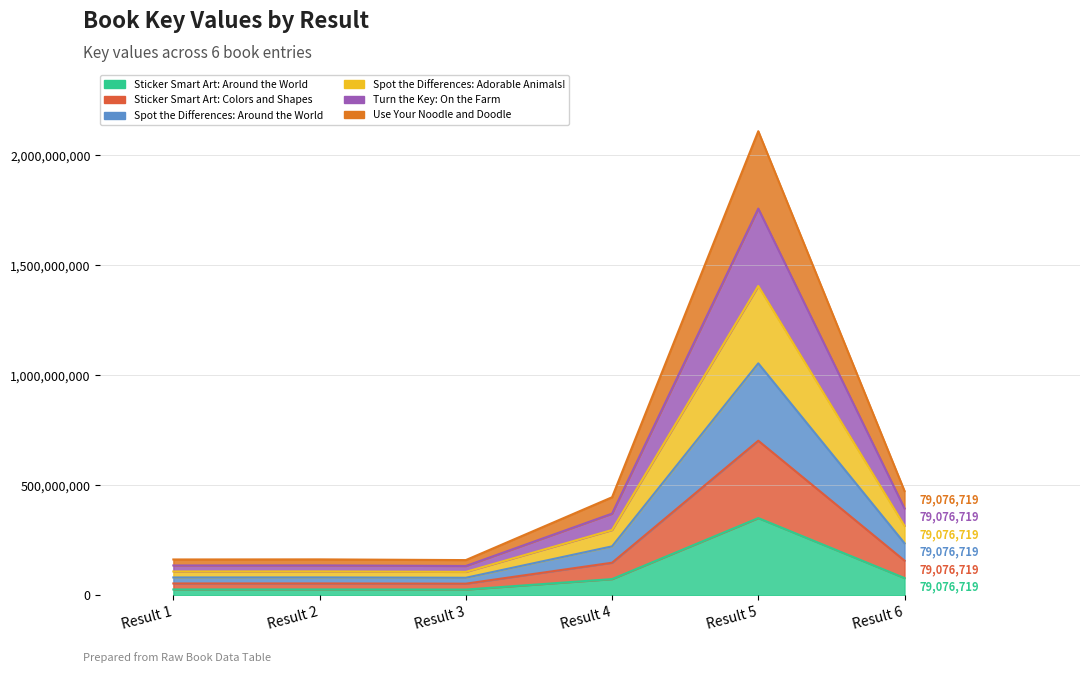

Which label corresponds to the smallest value in the chart?

Result 3